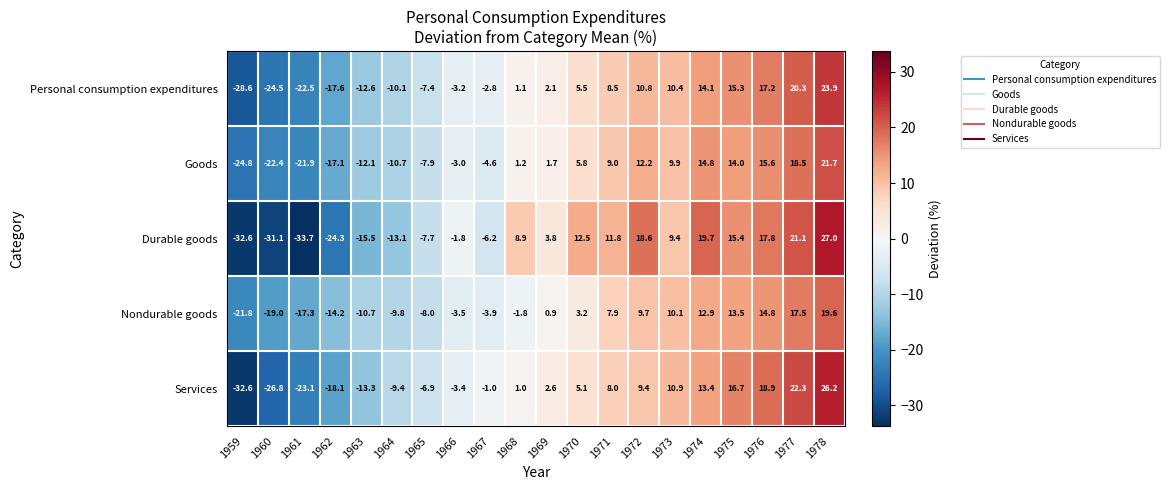

Which series has the widest spread of values?

Durable goods